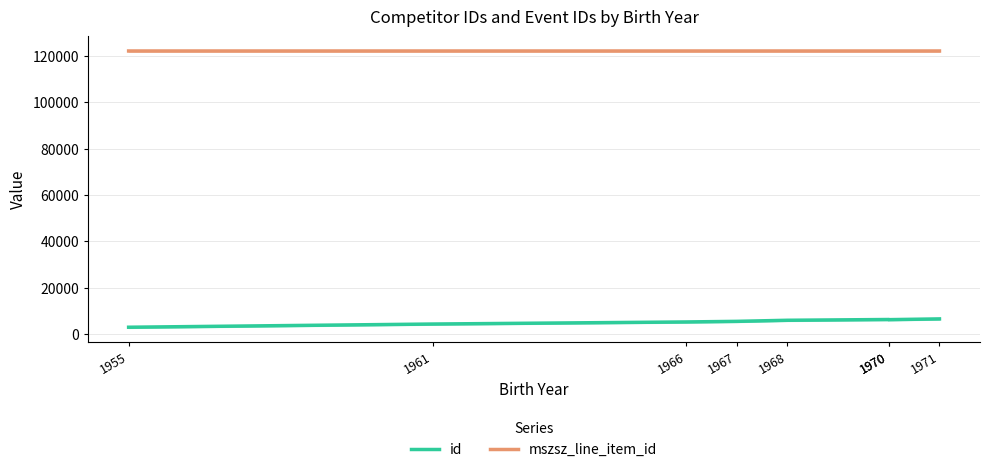

What is the value of the mszsz_line_item_id point at the 1st from the left?

122045